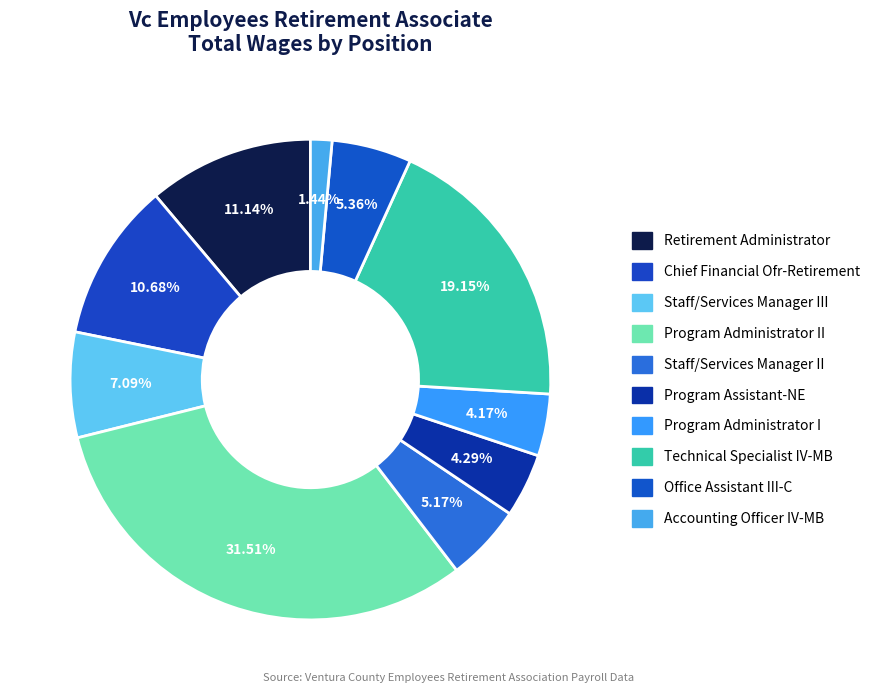

Which slice is the smallest?

Accounting Officer IV-MB